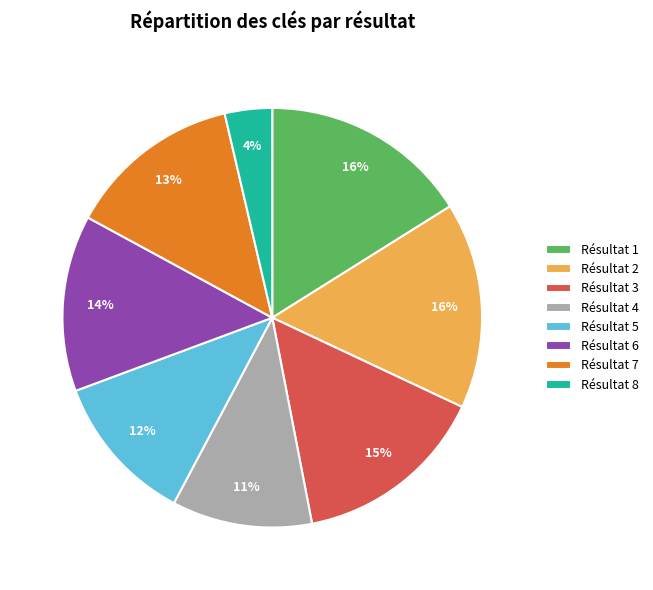

Is the sum of Résultat 1 and Résultat 3 greater than half?

No